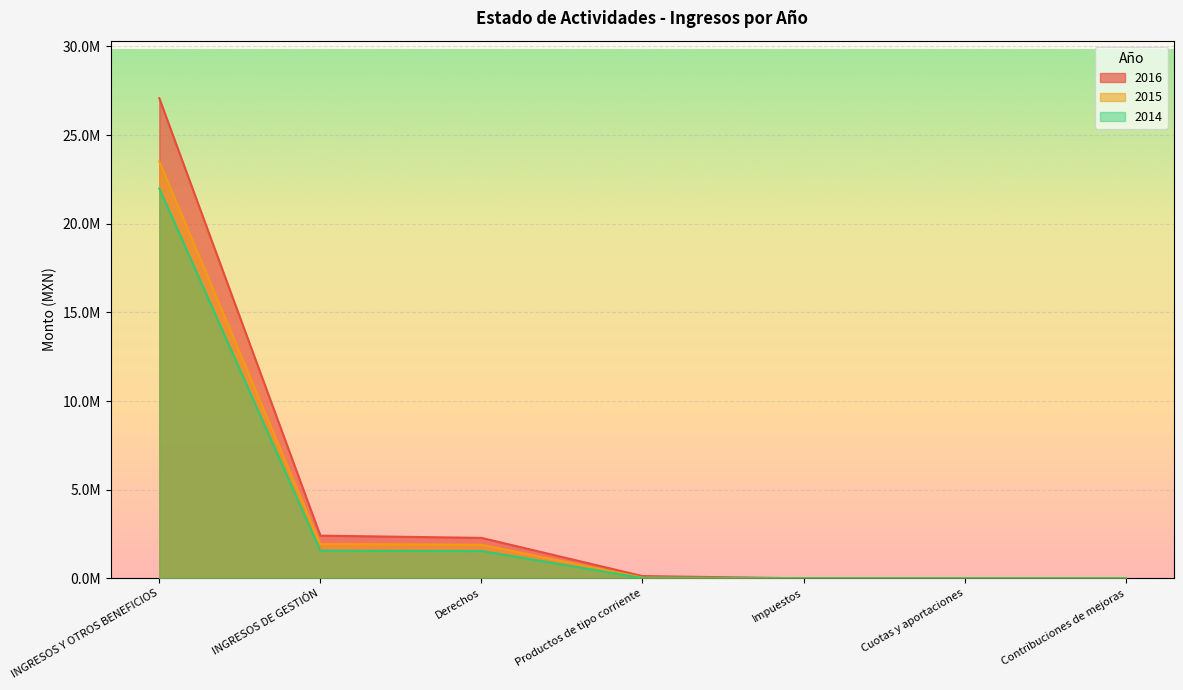

Which category has the highest value in the 2016 series?

INGRESOS Y OTROS BENEFICIOS